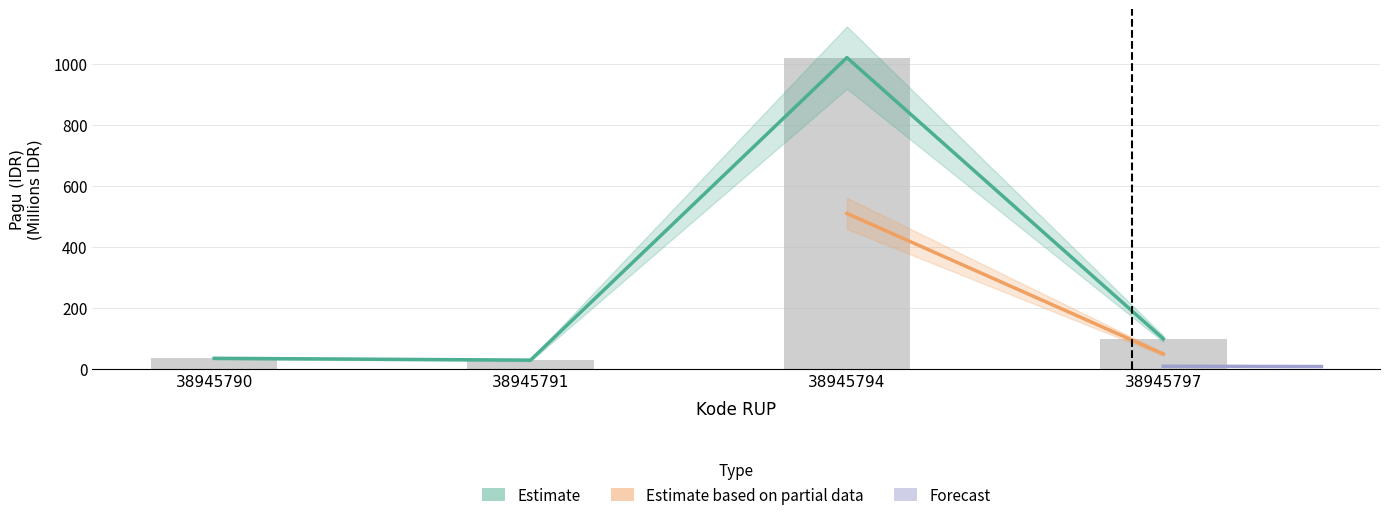

How many bars are there in total?

4